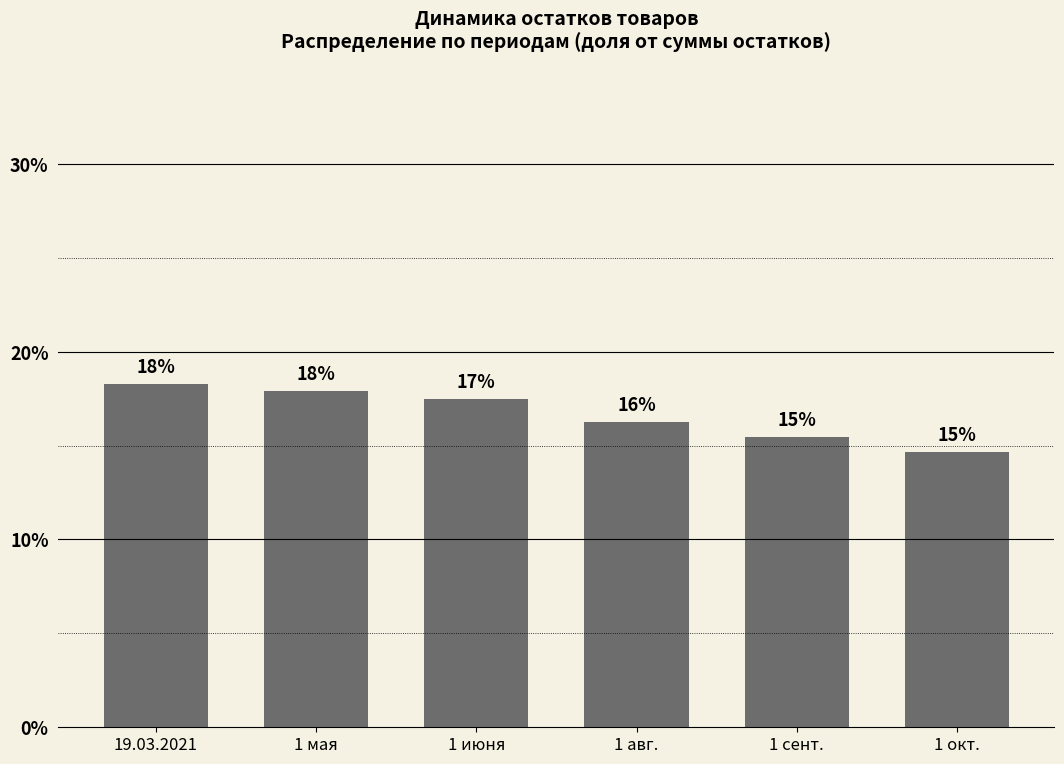

Where does the data first go above 17?

19.03.2021